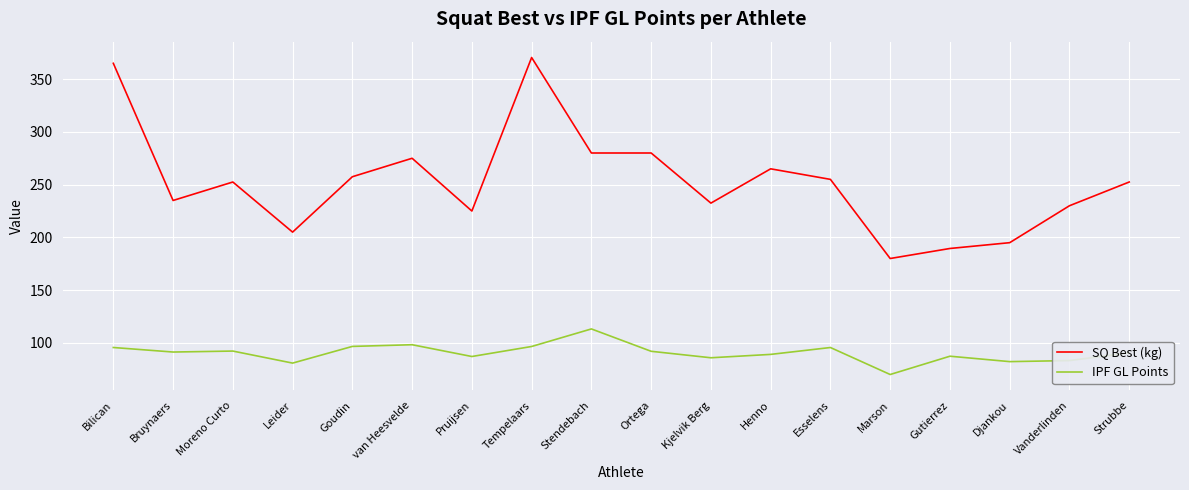

Which series has the largest total across all categories?

SQ Best (kg)